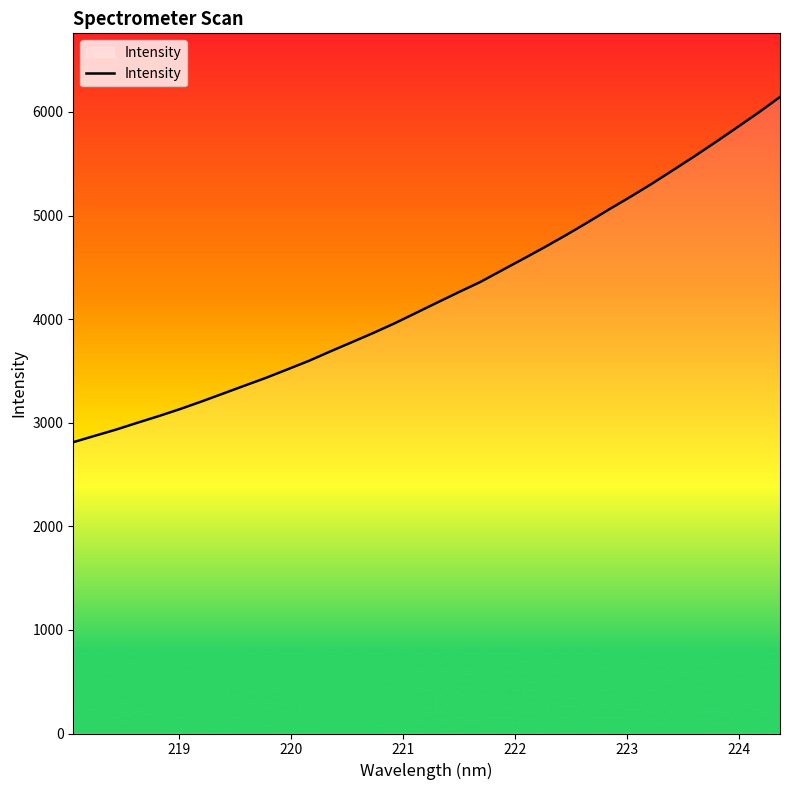

What is the greatest value displayed?

6144.5